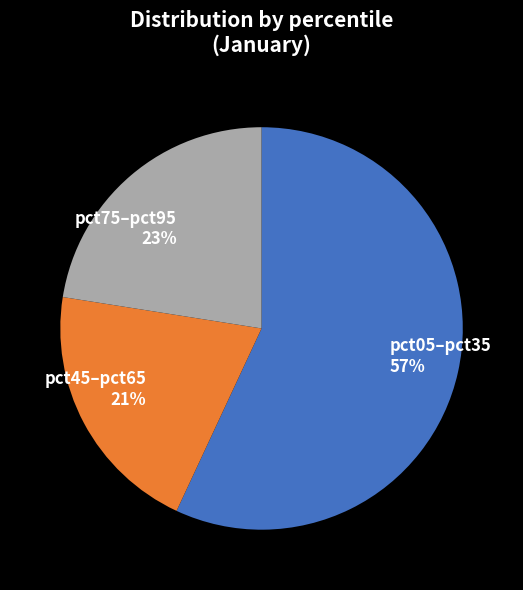

Count the number of slices in the pie.

3